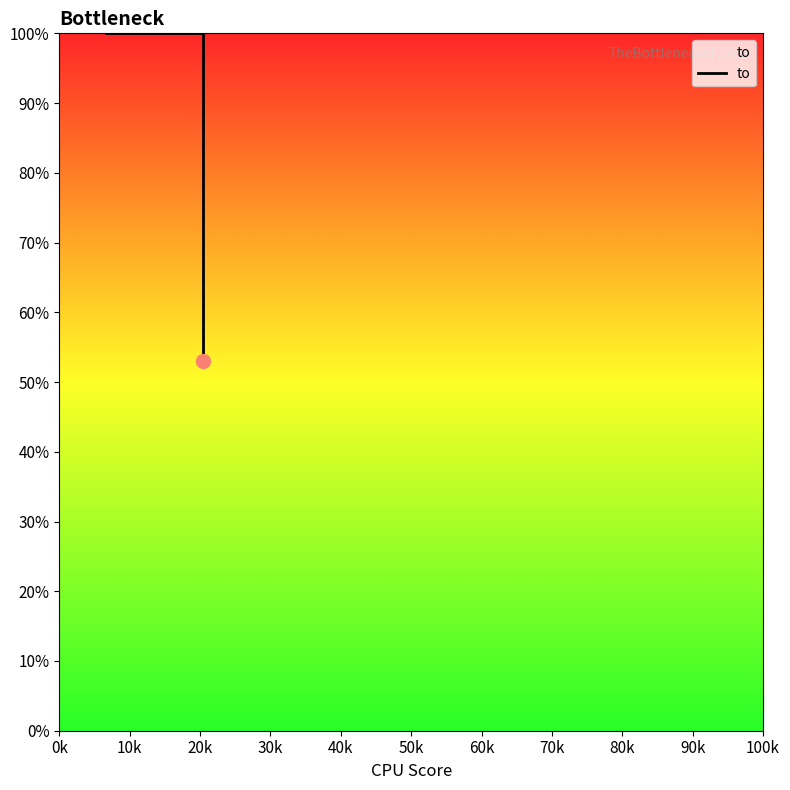

What is the label of the 3rd point from the right?

0k